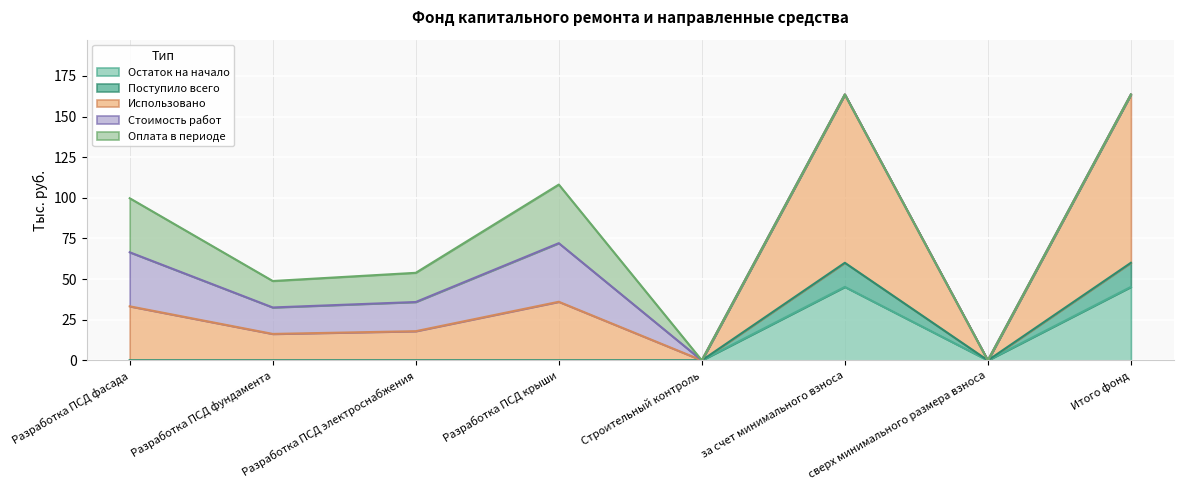

True or false: Остаток на начало and Использовано intersect in this chart.

False